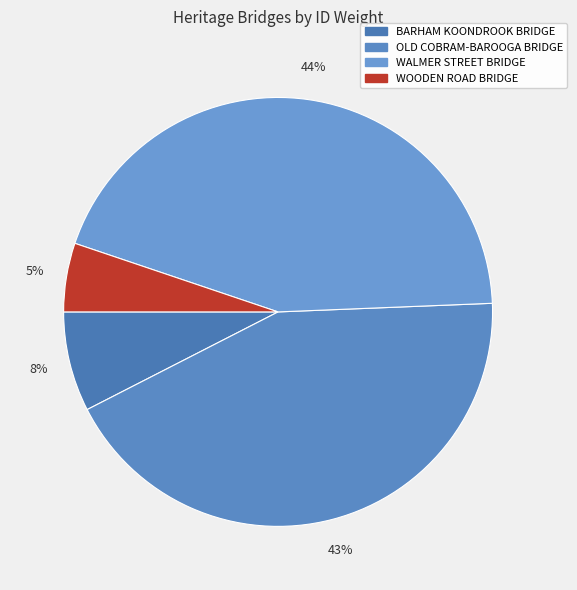

Count the number of slices in the pie.

4